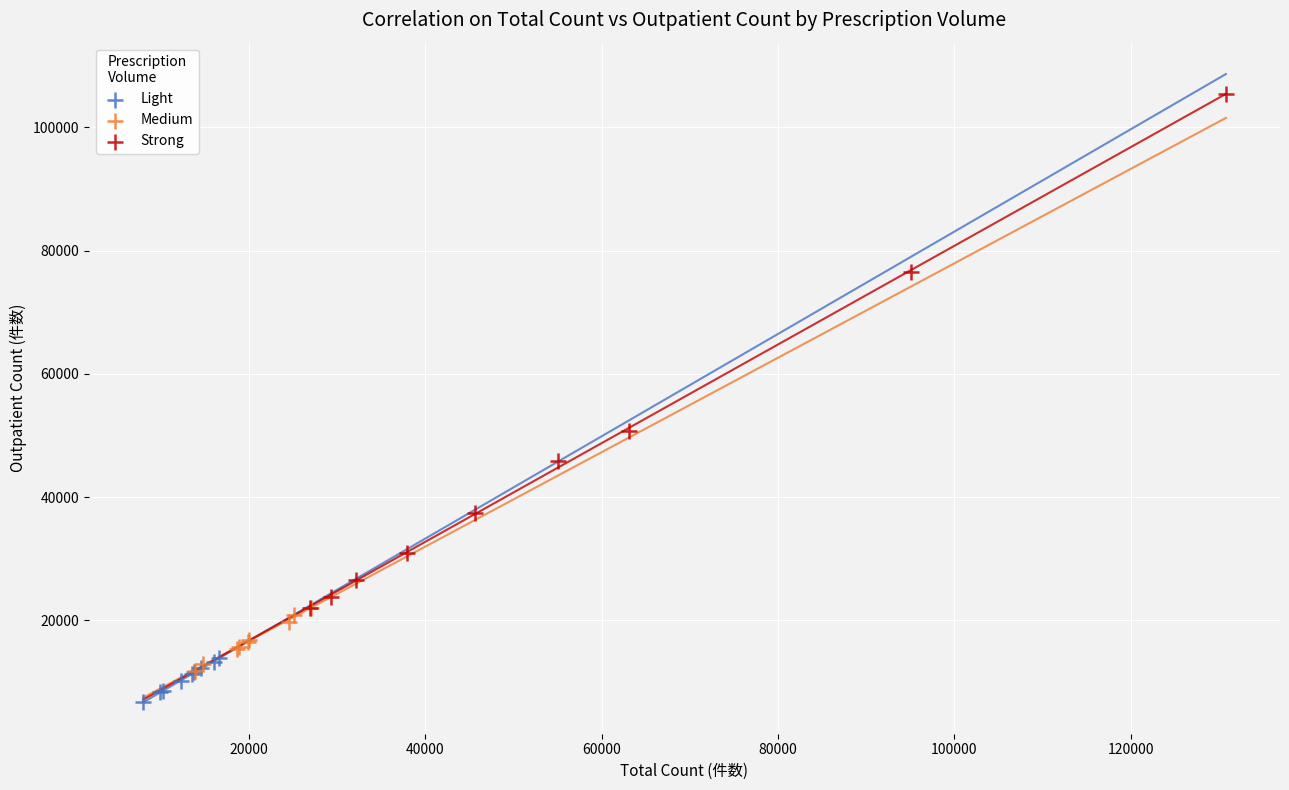

Which series contains the lowest Y value?

Light